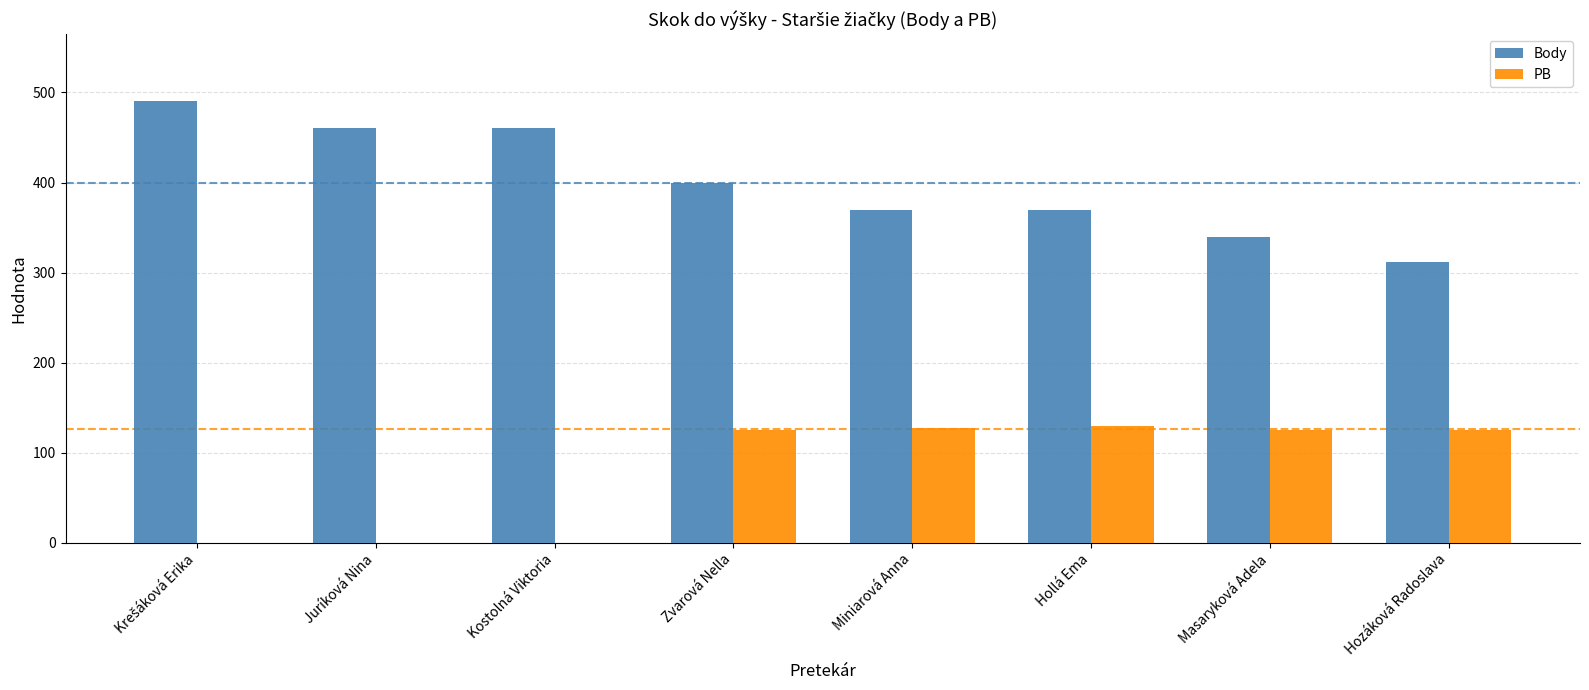

Is it true that Body equals 521 at Miniarová Anna?

False